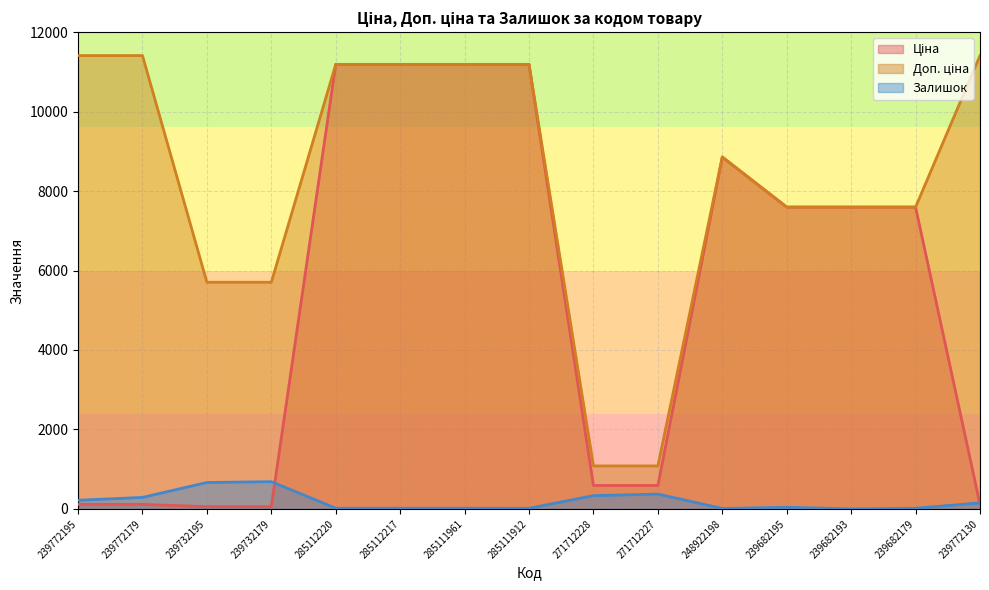

What is the approximate value of Ціна at 285112220?

11188.2